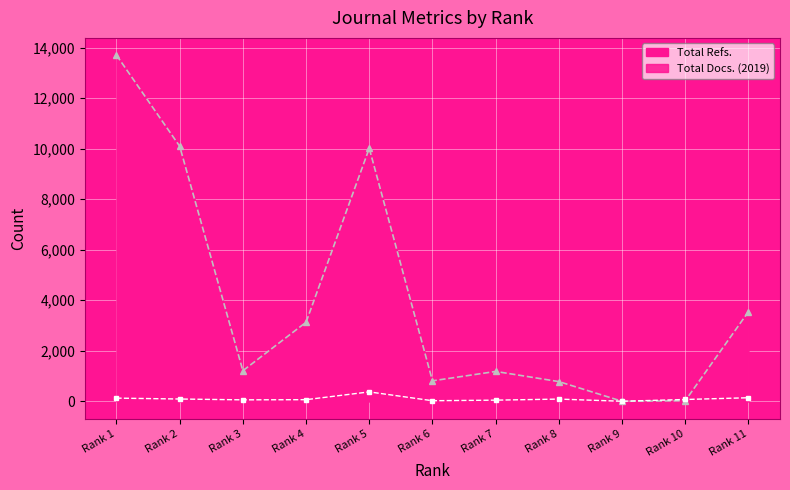

How many values in the Total Refs. series are below 1208?

5